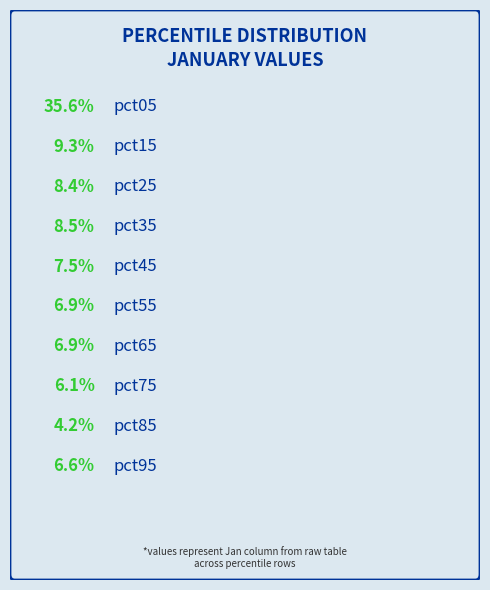

The pct25 slice represents 2% of the pie. True or false?

False